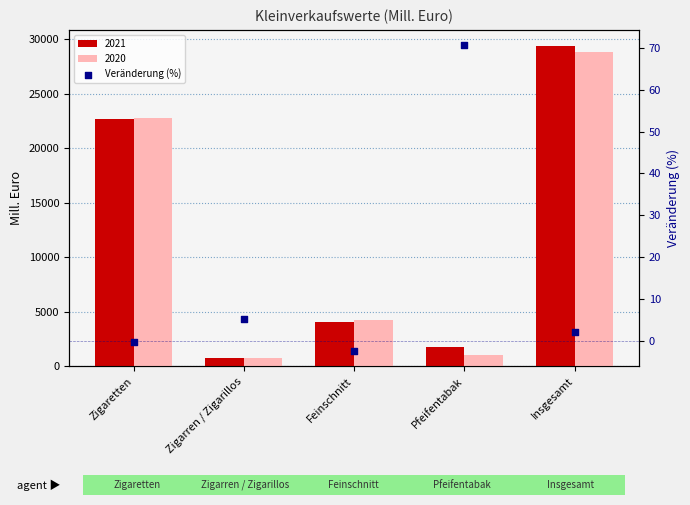

Which has a higher value, Pfeifentabak or Zigarren / Zigarillos?

Pfeifentabak